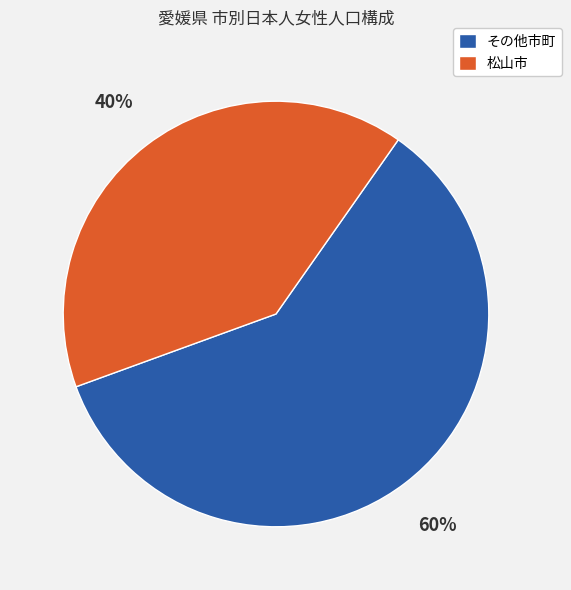

To the nearest percent, what is the average slice percentage?

50%